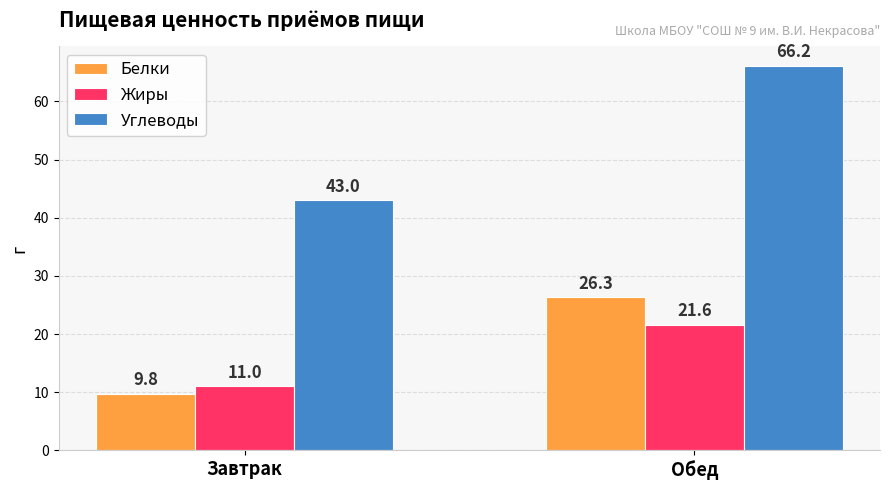

At how many categories does at least one series exceed 51?

1